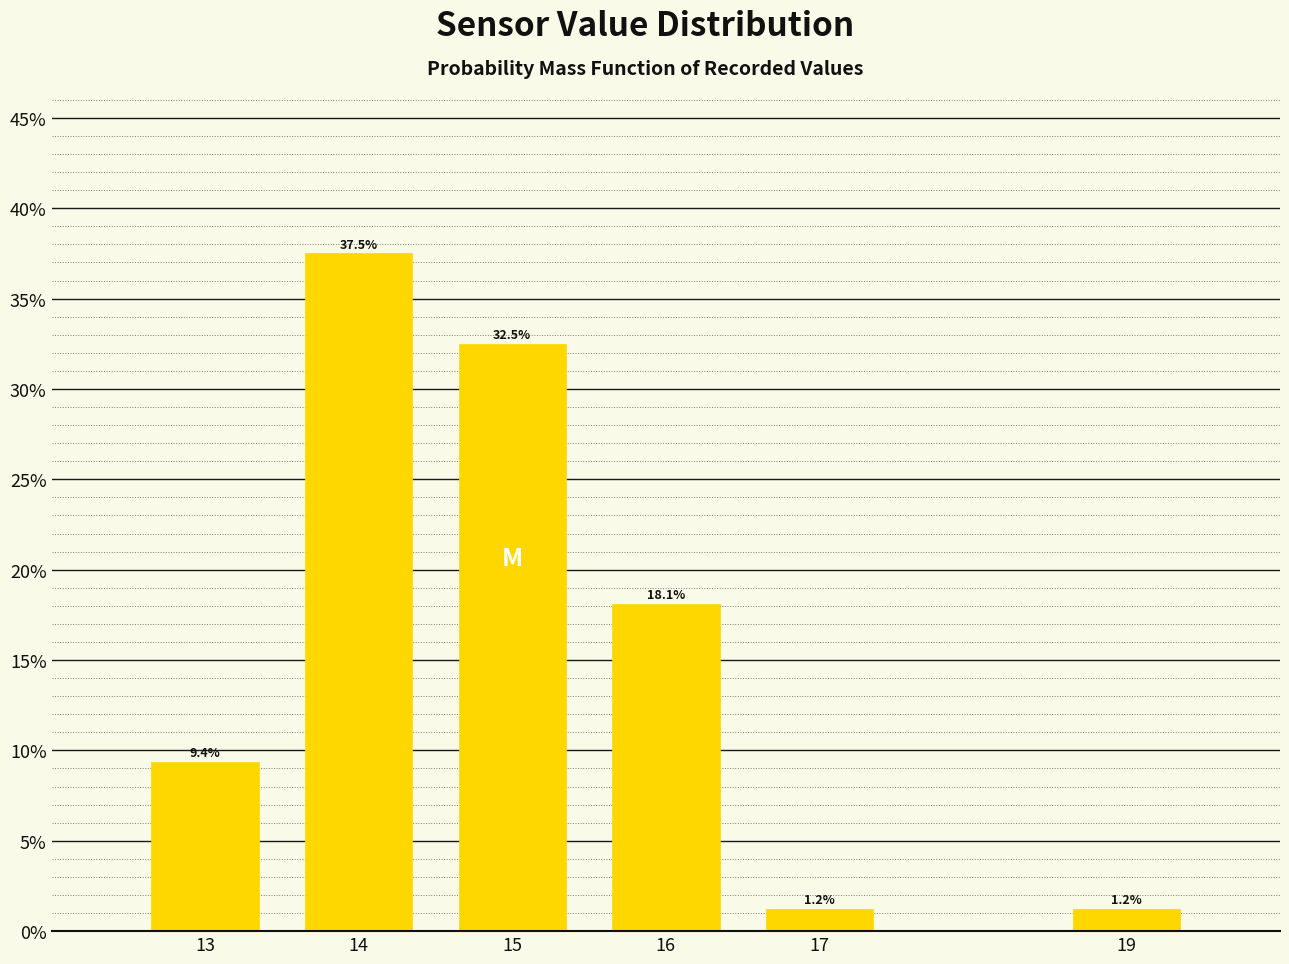

What is the greatest value displayed?

37.5